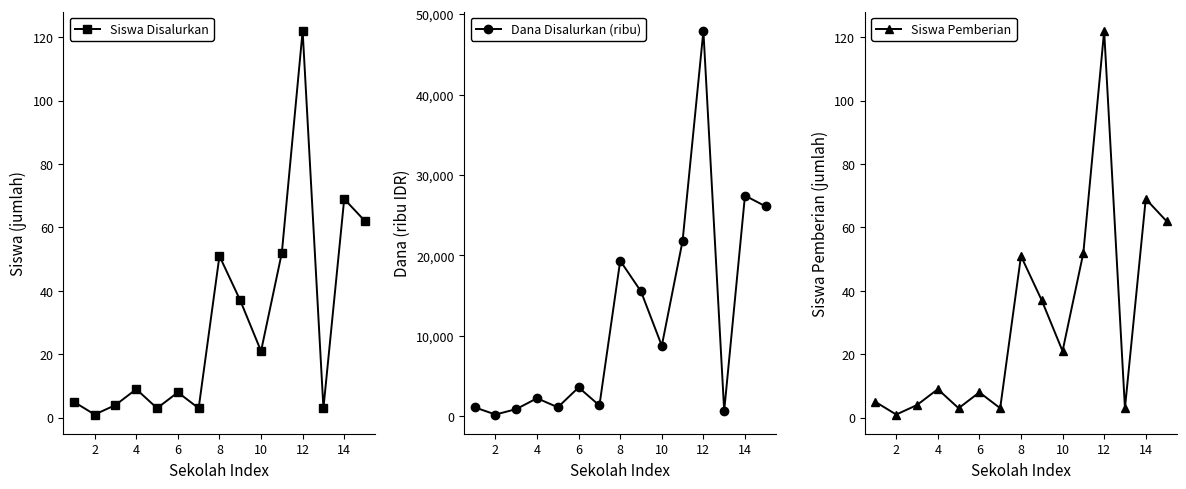

What is the approximate value of Siswa Pemberian at 12, to the nearest 10?

120